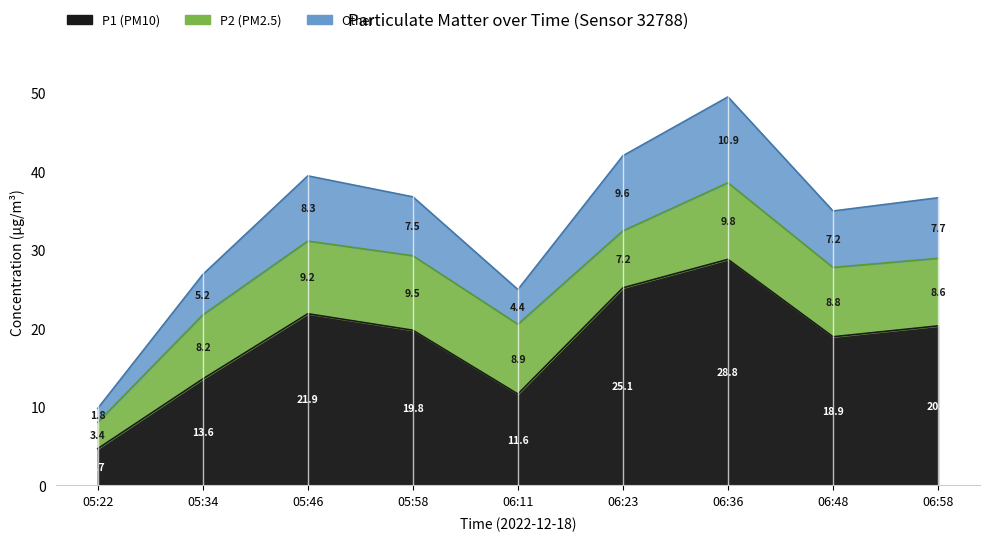

What is the difference between the values at 06:48 and 05:46?

2.9